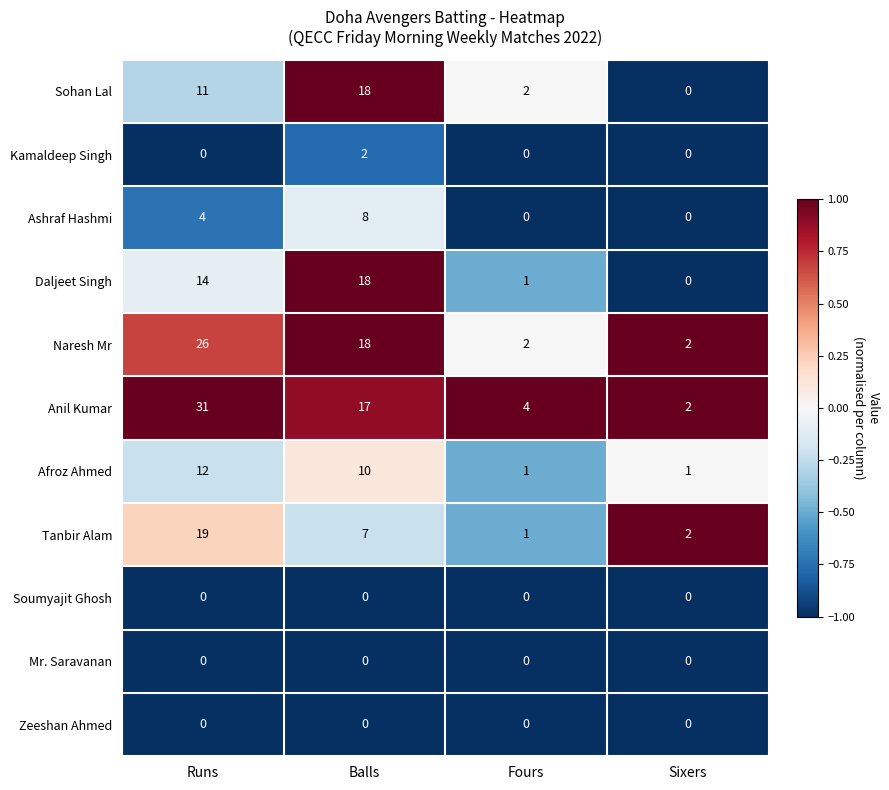

What is the highest value of the Anil Kumar series?

31